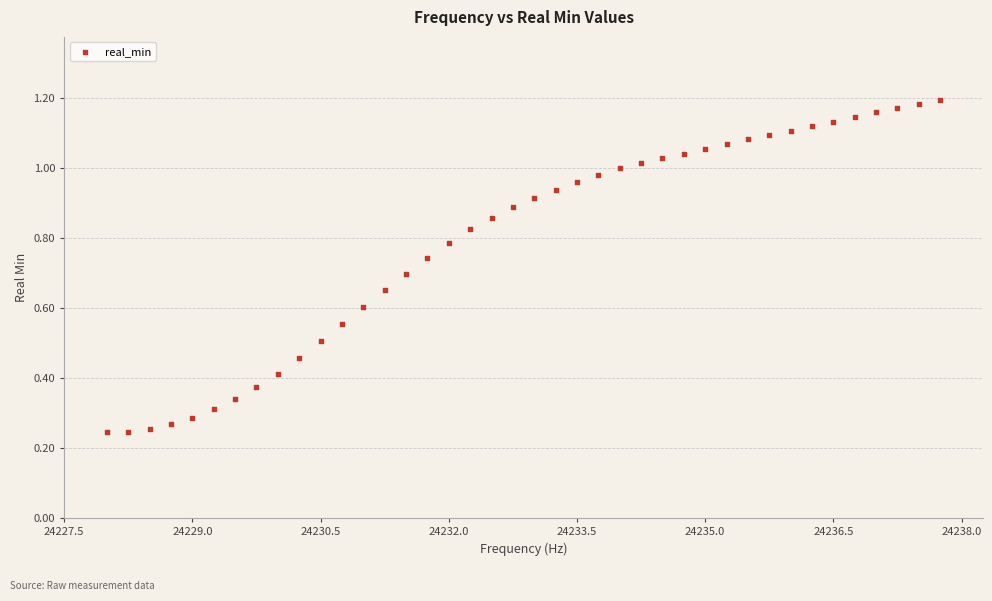

What is the range of X values (max minus min)?

9.8